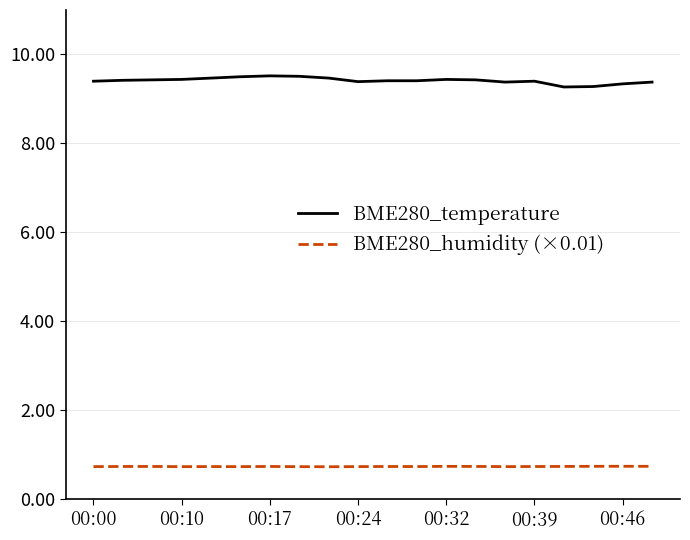

Rank the series by their maximum value, from highest to lowest.

BME280_temperature, BME280_humidity (×0.01)